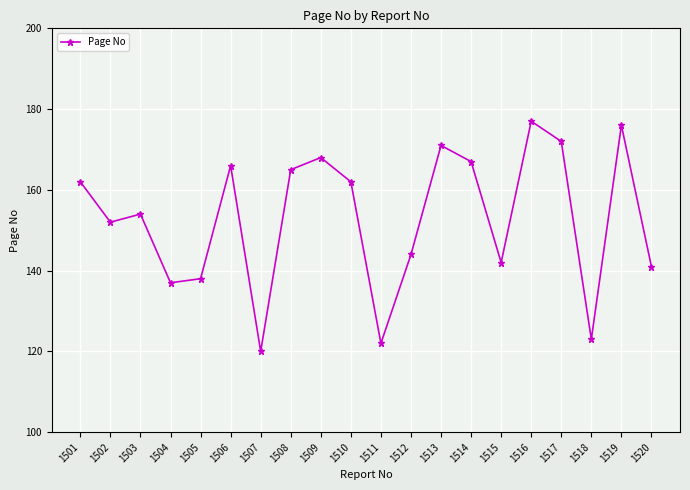

What is the greatest value displayed?

177